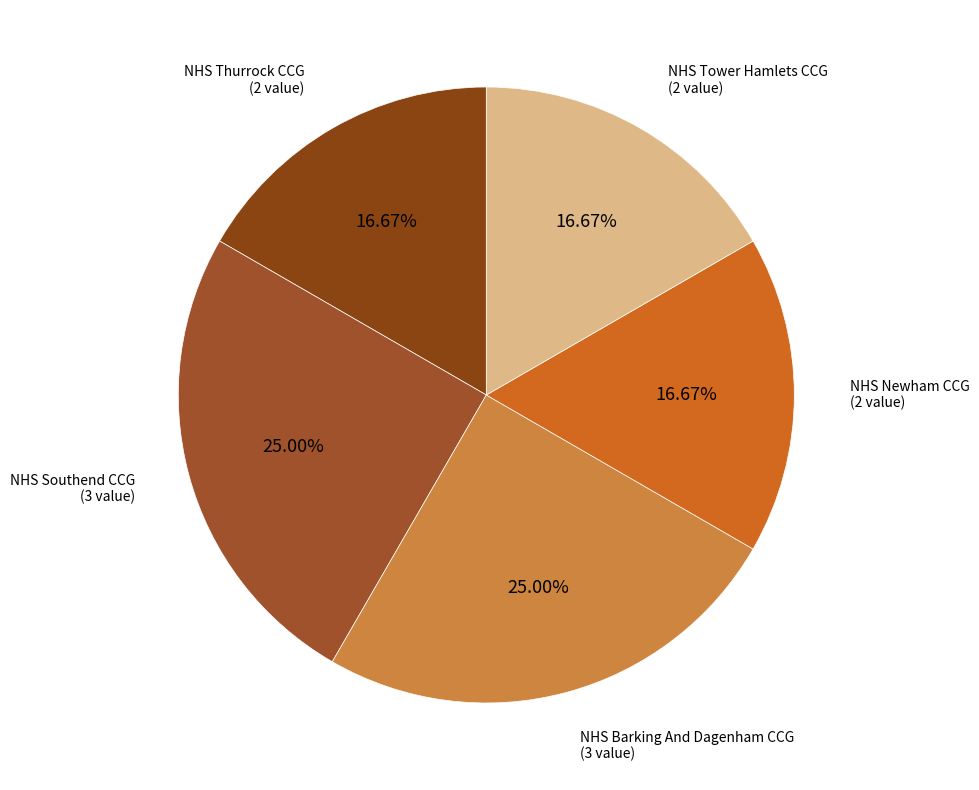

Does any single category account for the majority?

No